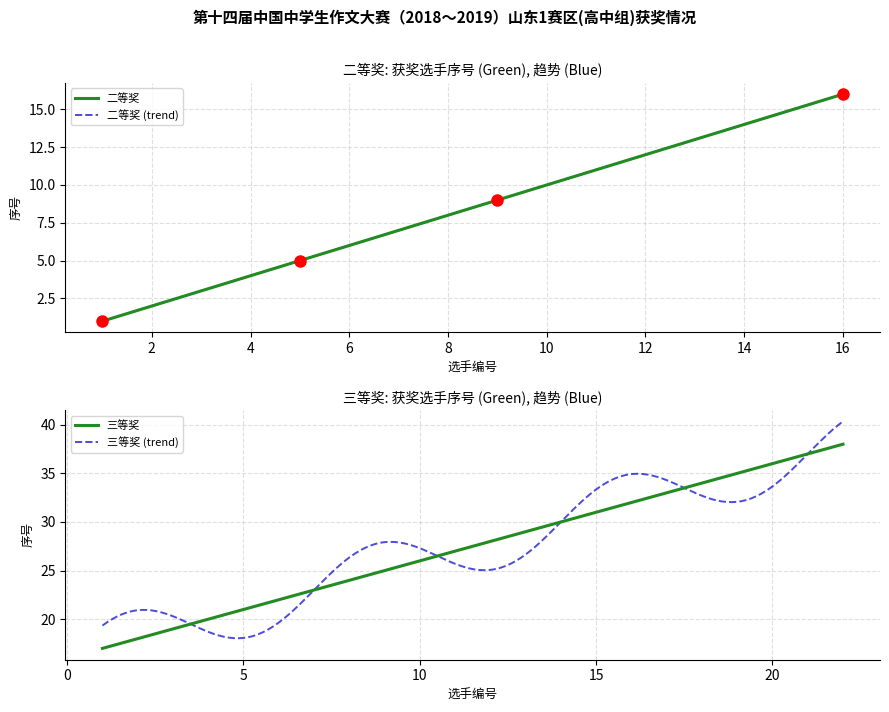

What is the maximum value for 三等奖?

38.0